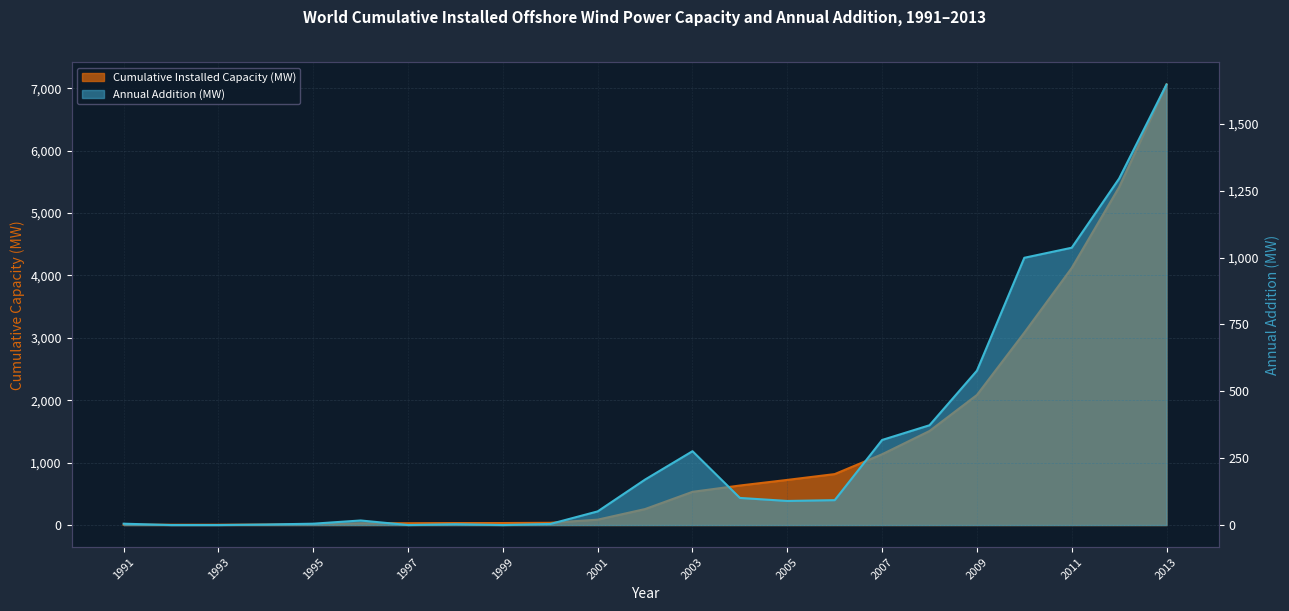

Between 1993 and 2013, which series saw the biggest shift?

Cumulative Installed Capacity (MW)